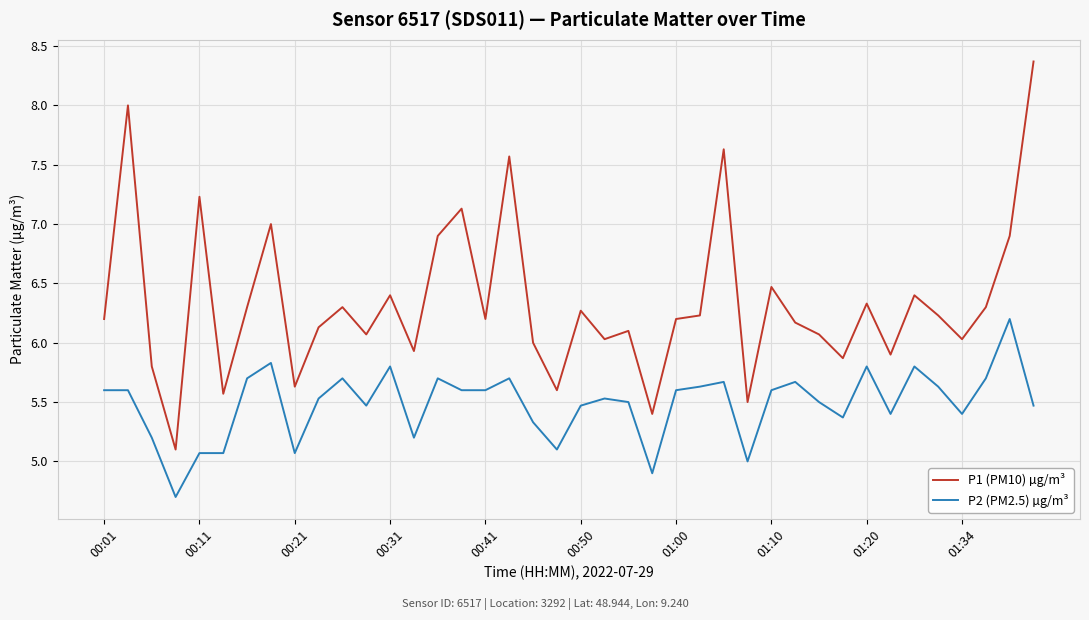

List the series in order of their overall mean, highest first.

P1 (PM10) µg/m³, P2 (PM2.5) µg/m³